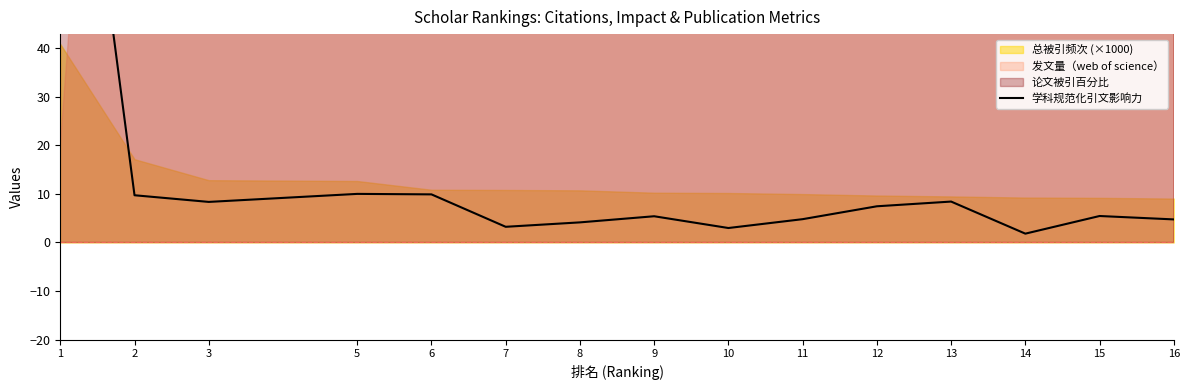

Is it true that the value at 5 is 4.6?

False